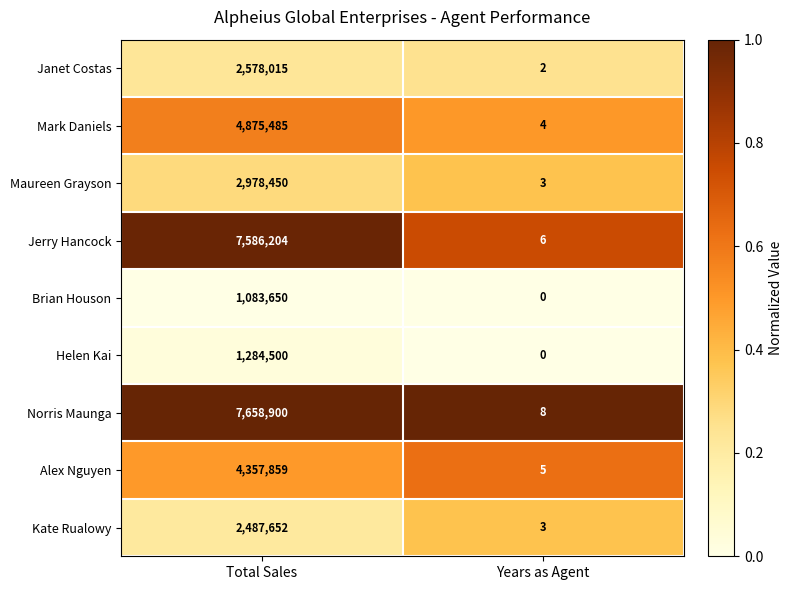

What is the highest value of the Janet Costas series?

2578015